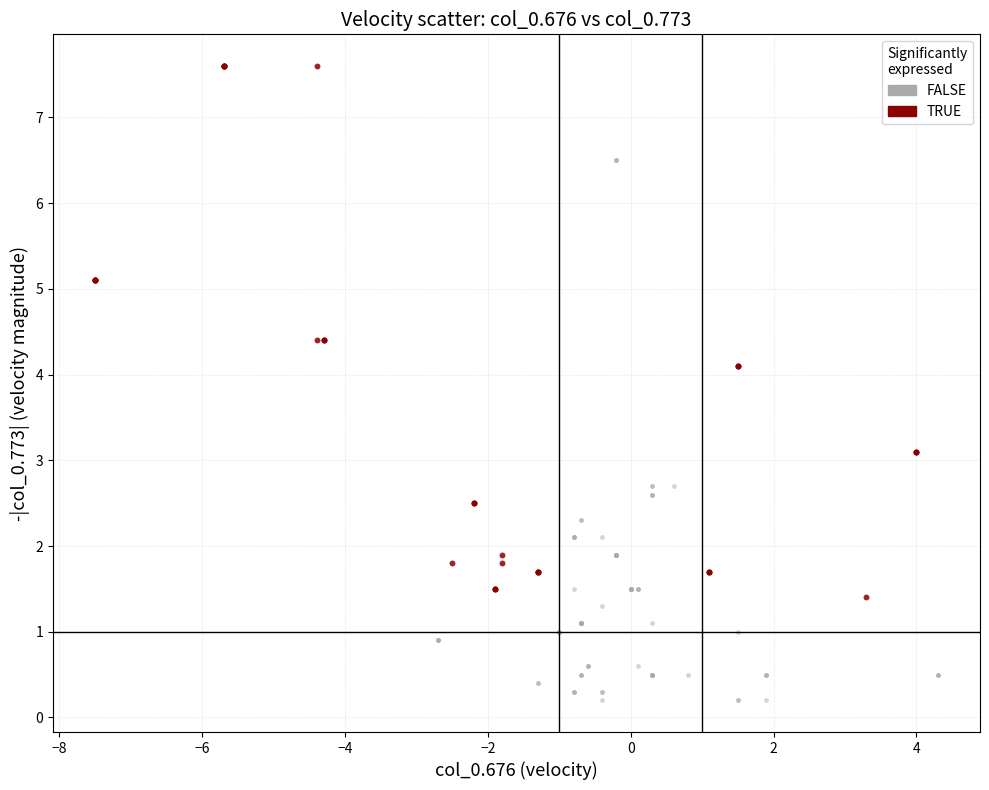

Which series has the widest spread of Y values?

FALSE